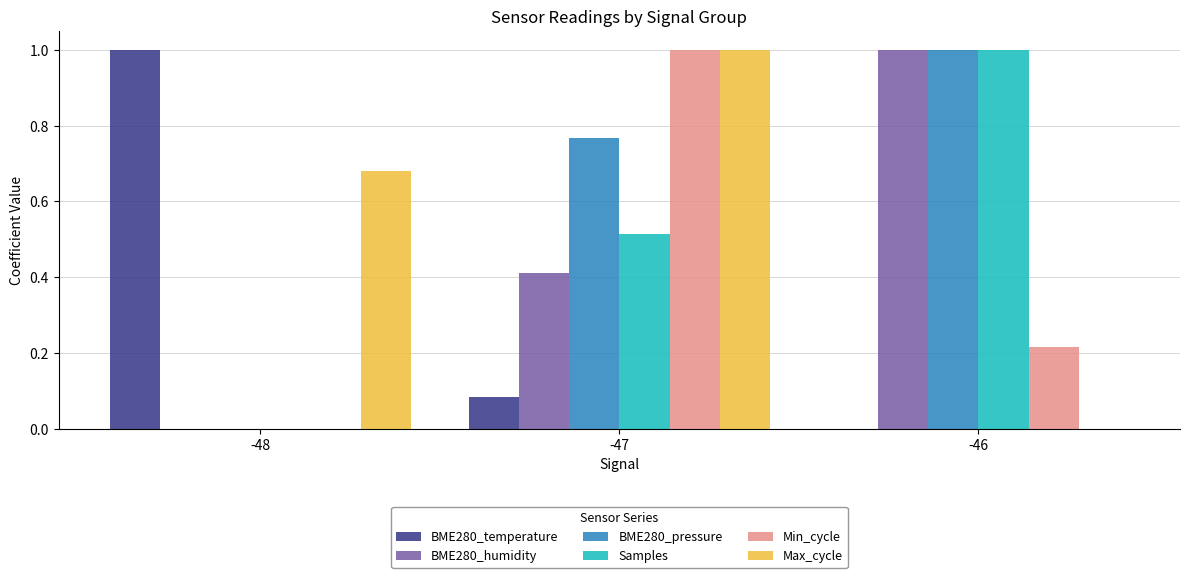

What is the total value across all series at -47?

3.8